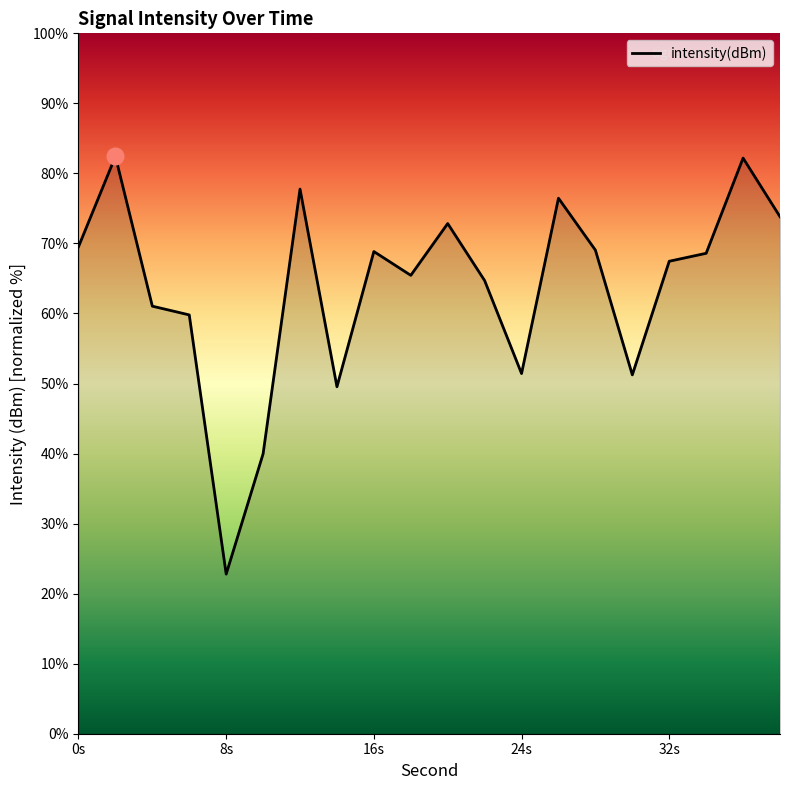

What is the difference between the maximum and minimum values?

59.6